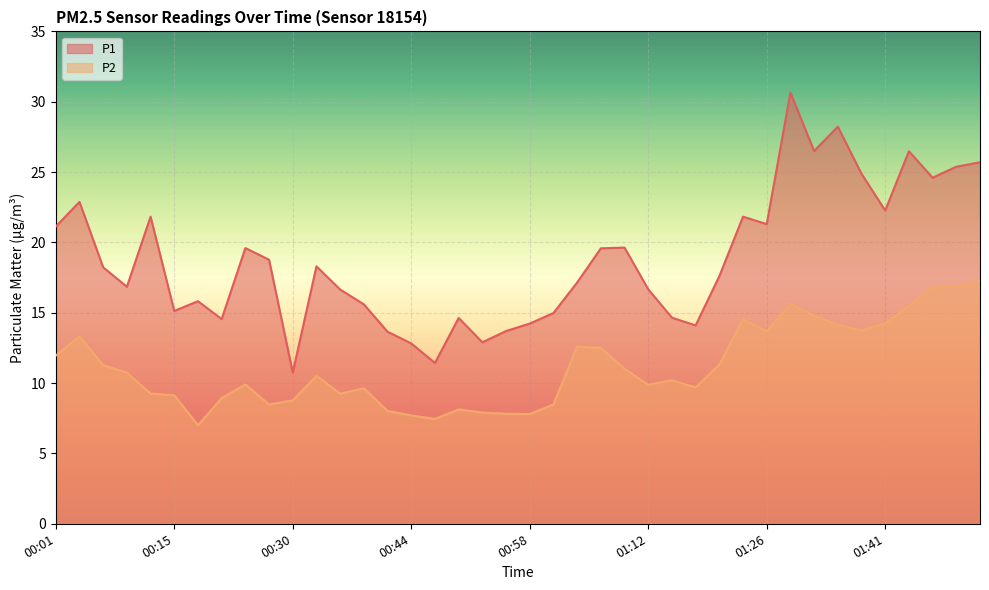

How many lines are shown in the chart?

2